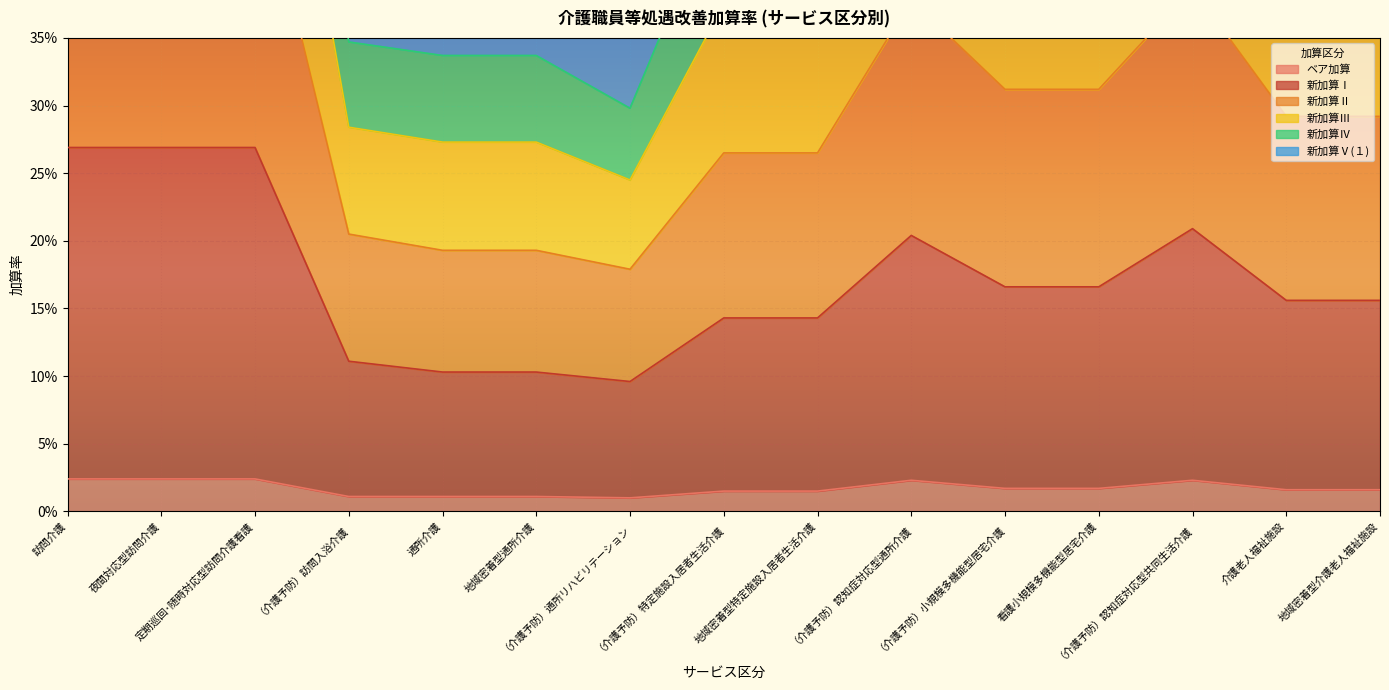

At which category does 新加算Ⅰ reach its first local valley?

（介護予防）通所リハビリテーション